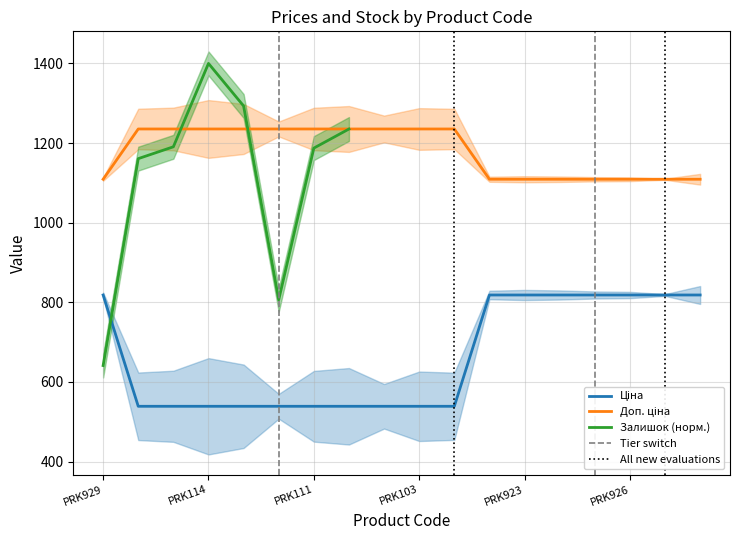

Does the chart have visible grid lines?

Yes